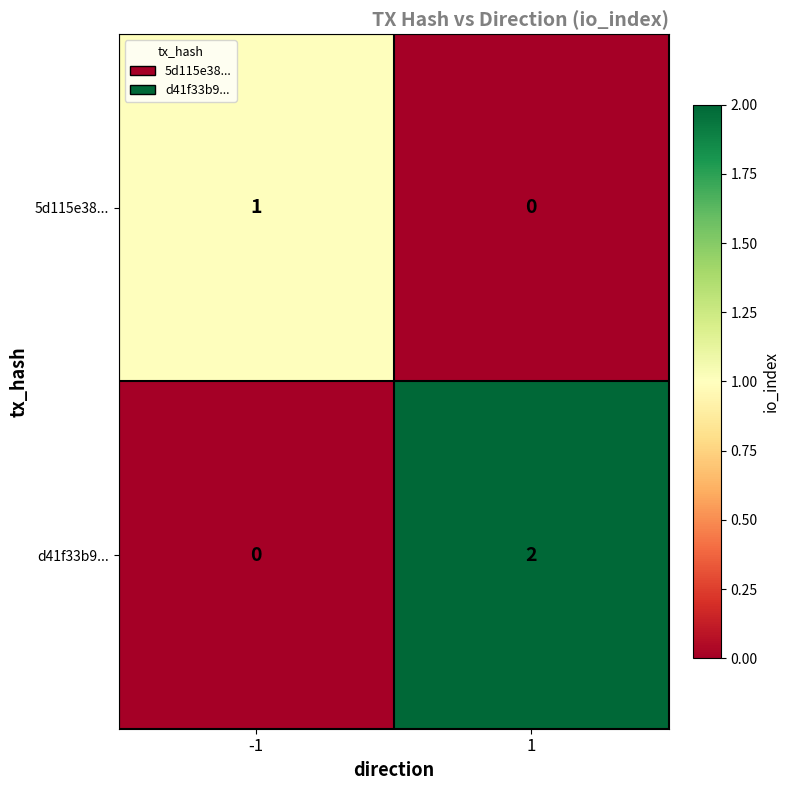

Reading right to left, extract all data points from this chart.

5d115e38...: 0	1
d41f33b9...: 2	0